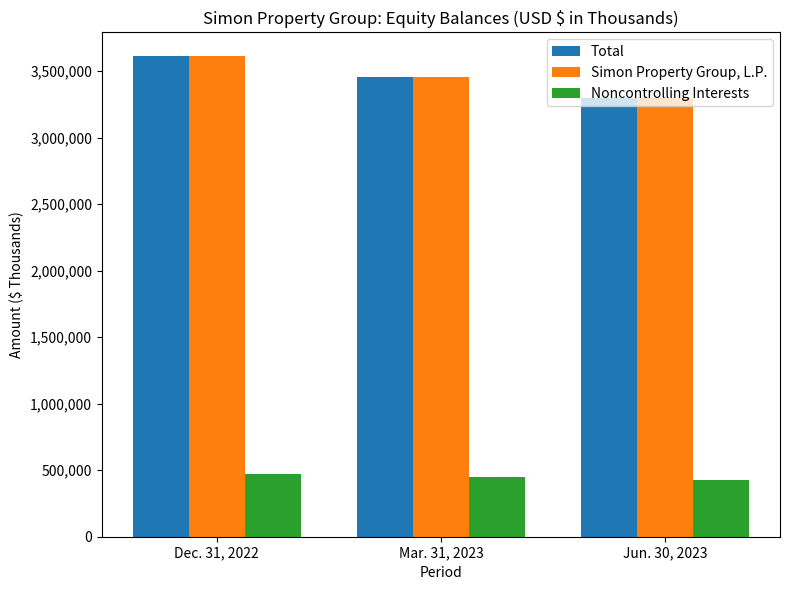

At which label does Simon Property Group, L.P. first exceed 3452872?

Dec. 31, 2022